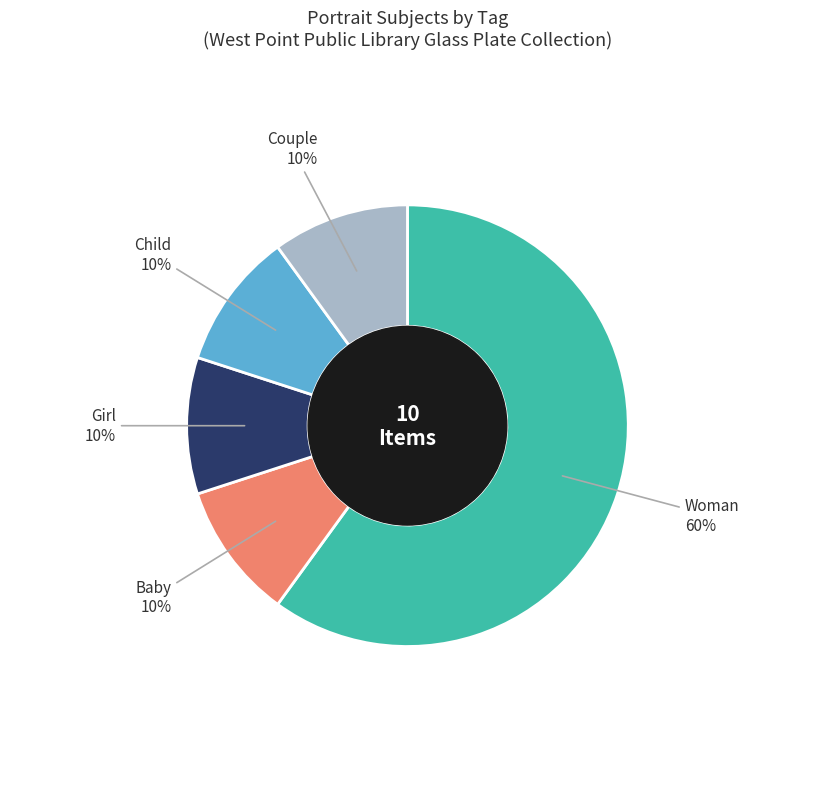

Is there any slice that represents more than half of the pie?

Yes